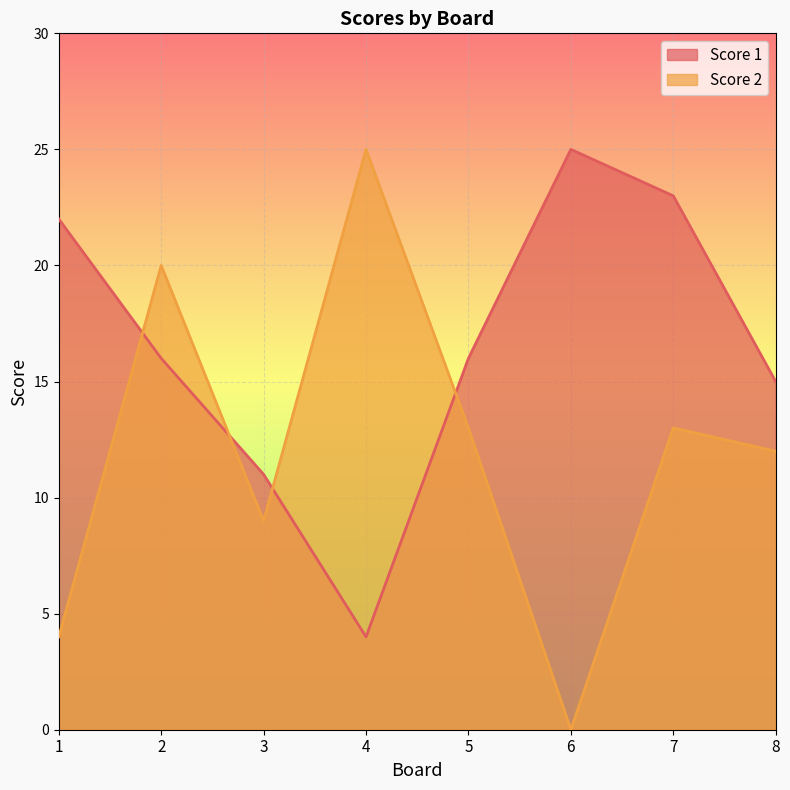

What is the maximum value for Score 1?

25